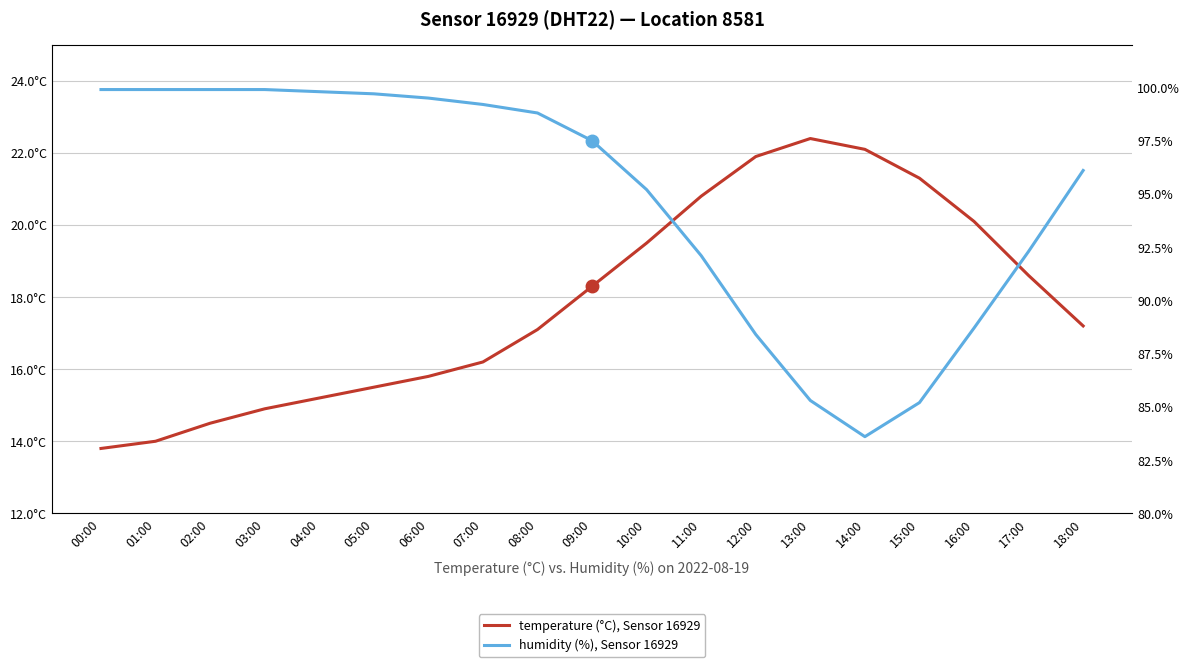

Which has a higher value, 07:00 or 13:00?

13:00